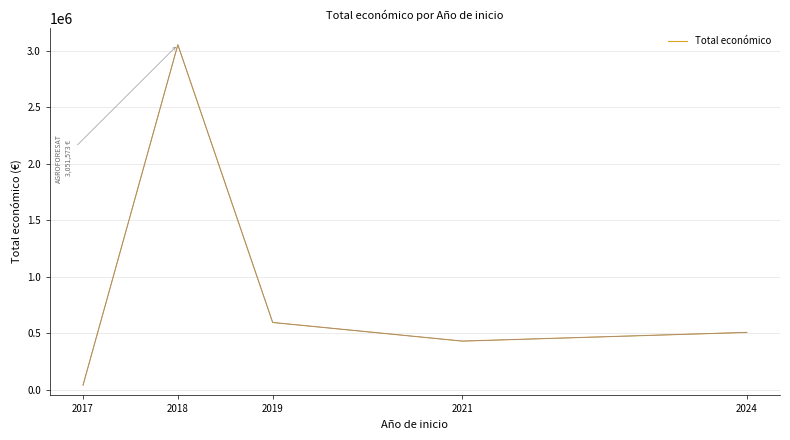

Which category has the highest value across all series?

2018